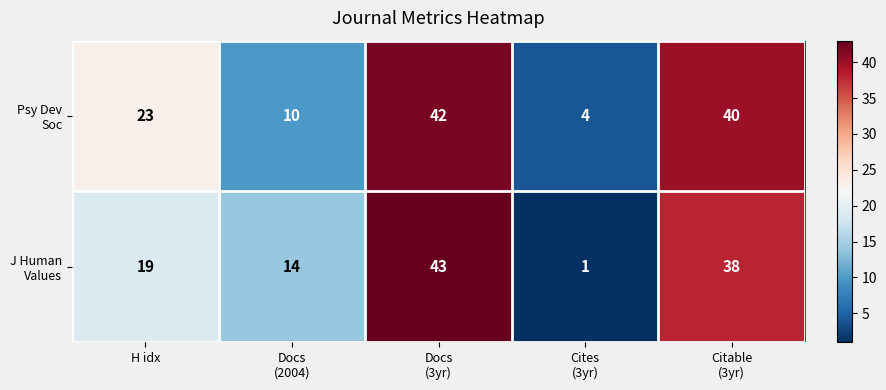

At how many categories does at least one series exceed 5?

4